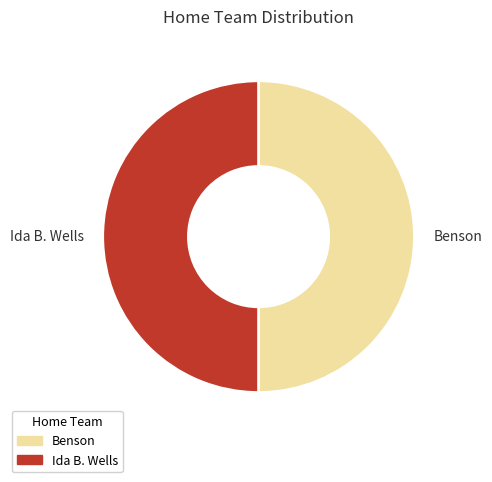

How many slices are in this pie chart?

2